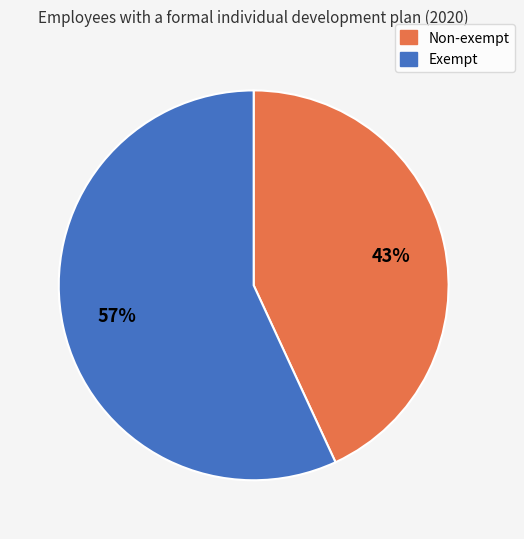

Which slice is the smallest?

Non-exempt